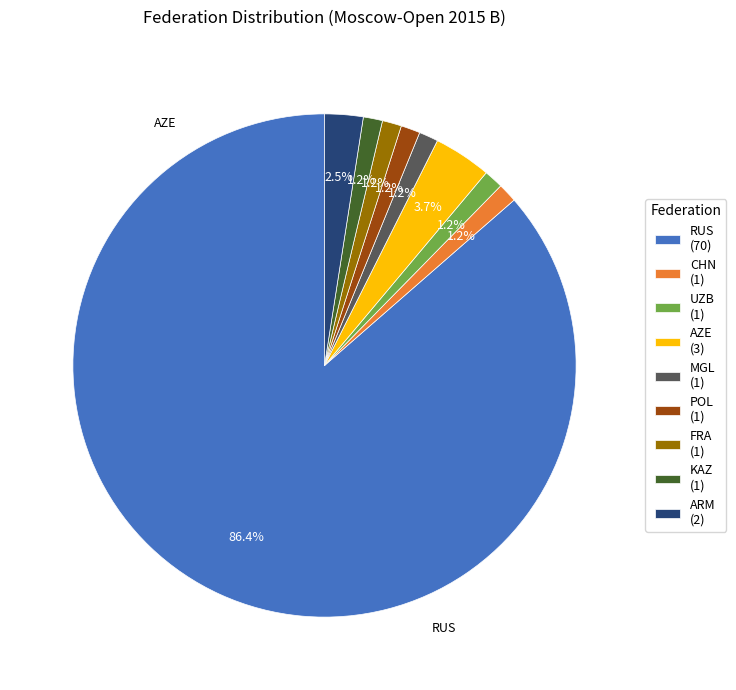

Is there any slice that represents more than half of the pie?

Yes